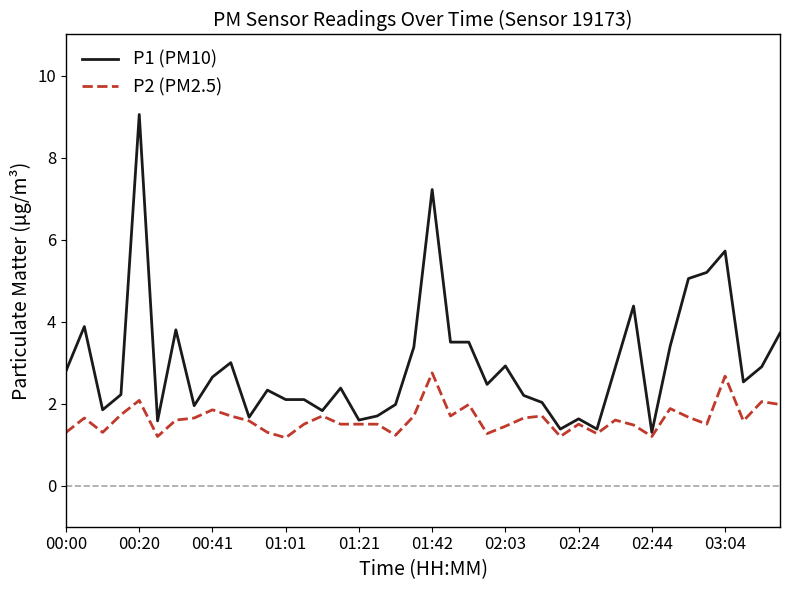

Is this an area chart (filled region under the line)?

No